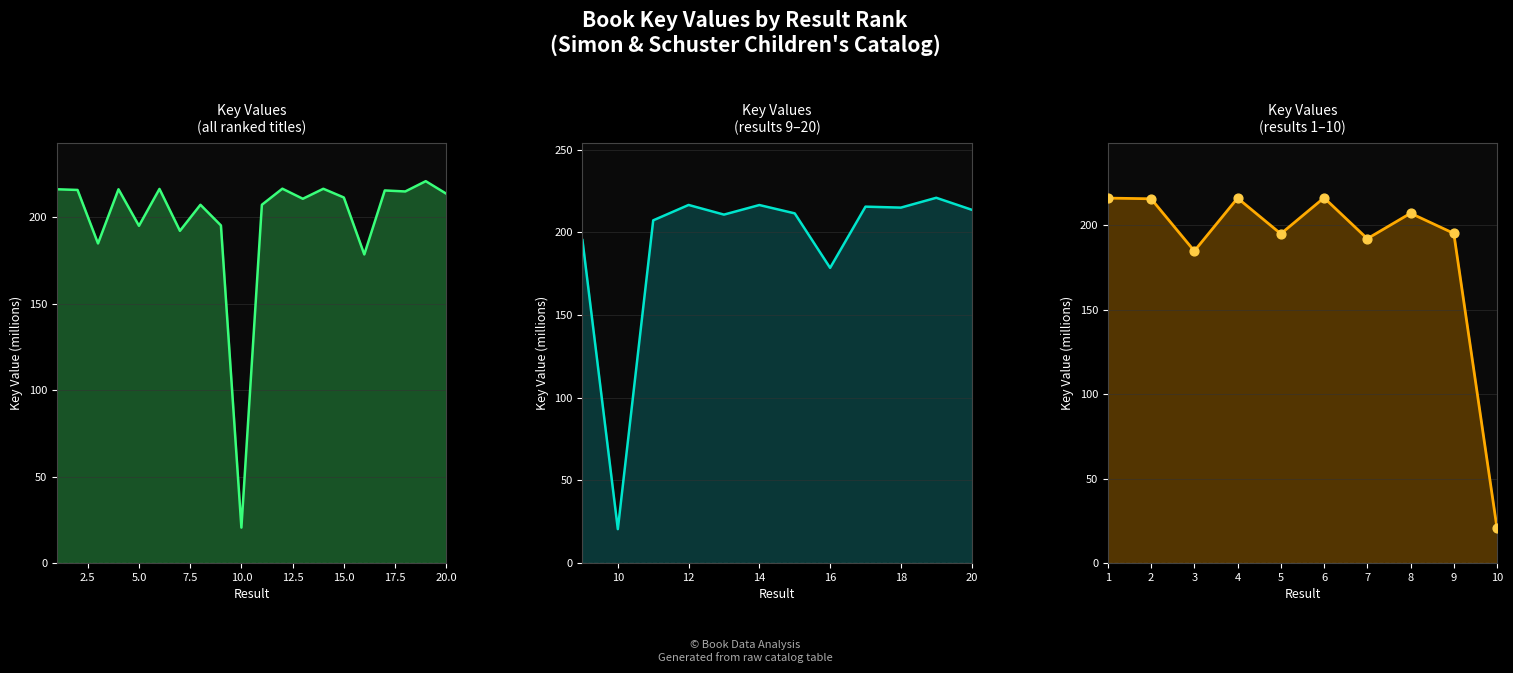

What is the change in value from 12 to 20?

-2.9